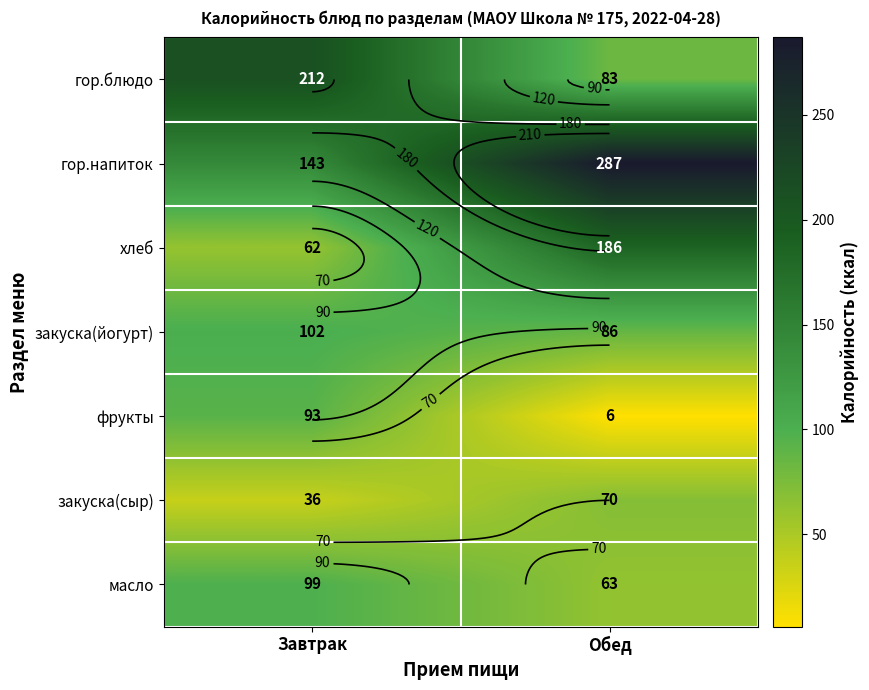

What is the approximate value of фрукты at Обед?

6.0